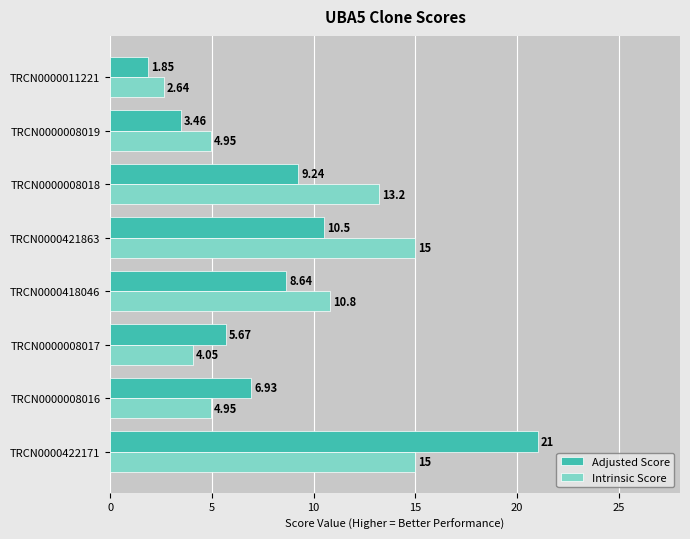

Which label corresponds to the smallest value in the chart?

TRCN0000011221